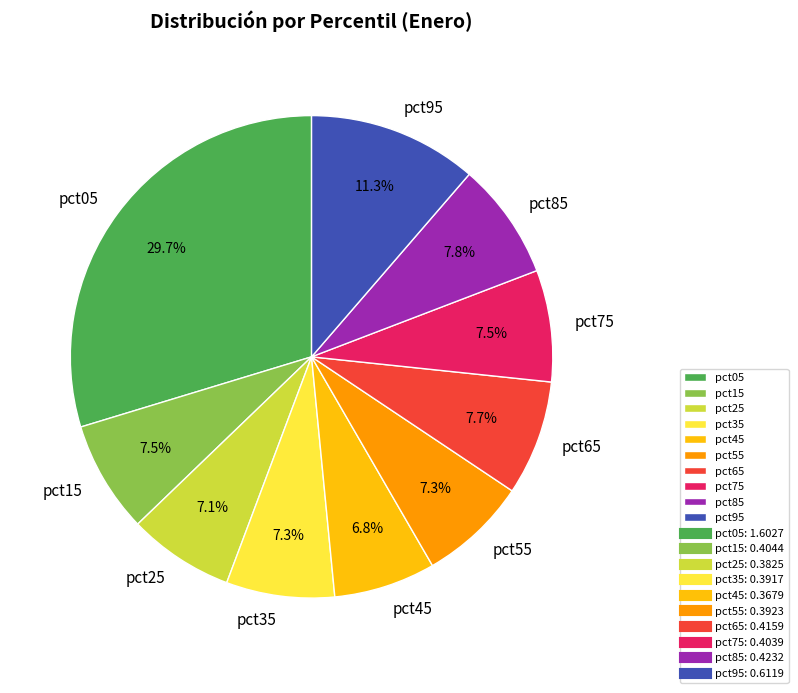

To the nearest percent, what percentage of the pie is pct35?

7%